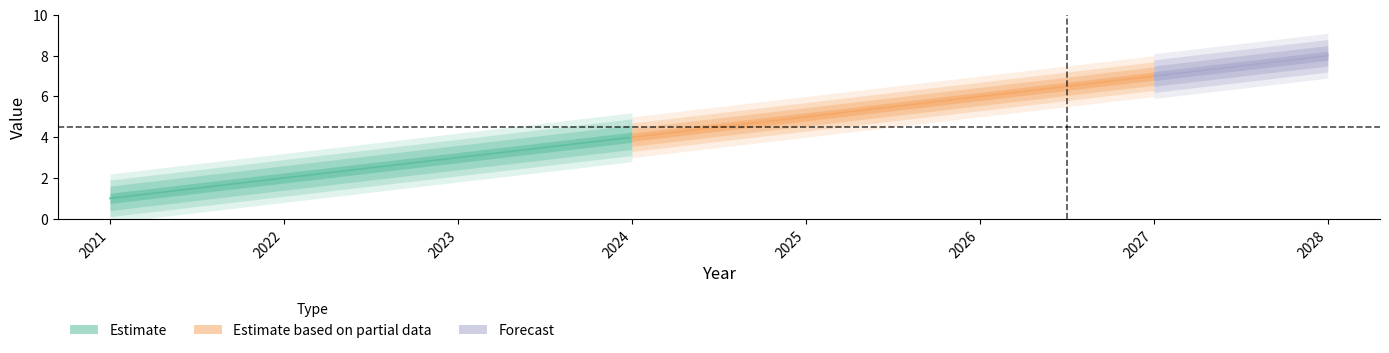

Reading right to left, extract all data points from this chart.

8	7	6	5	4	3	2	1